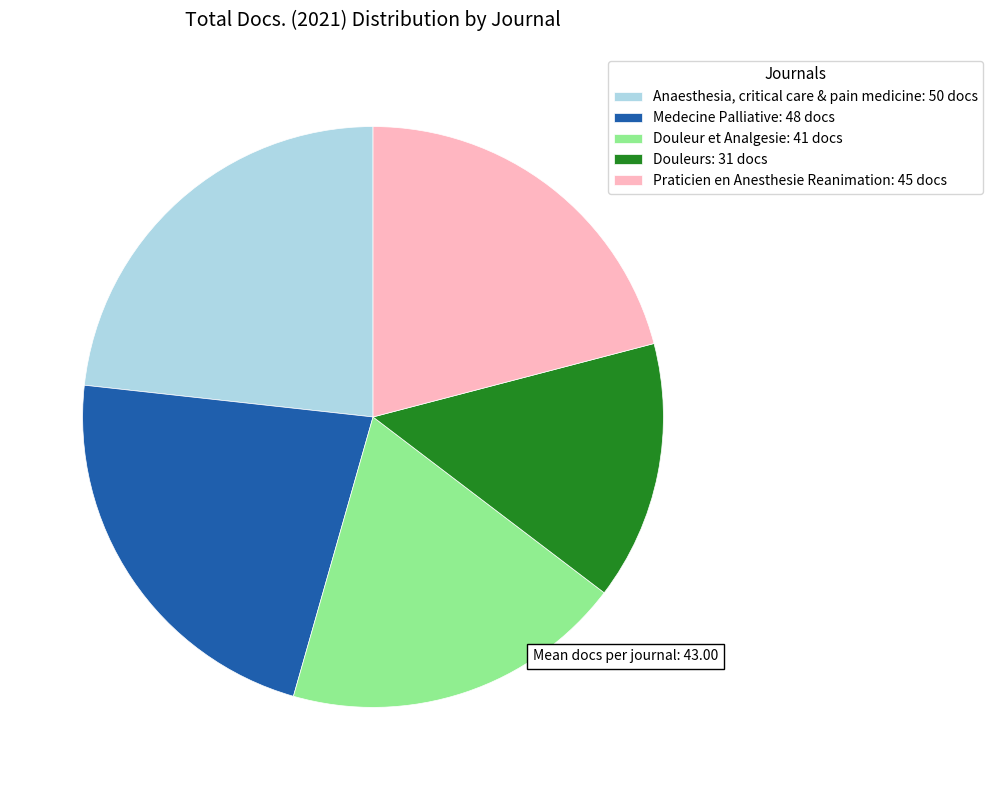

How many slices are in this pie chart?

5